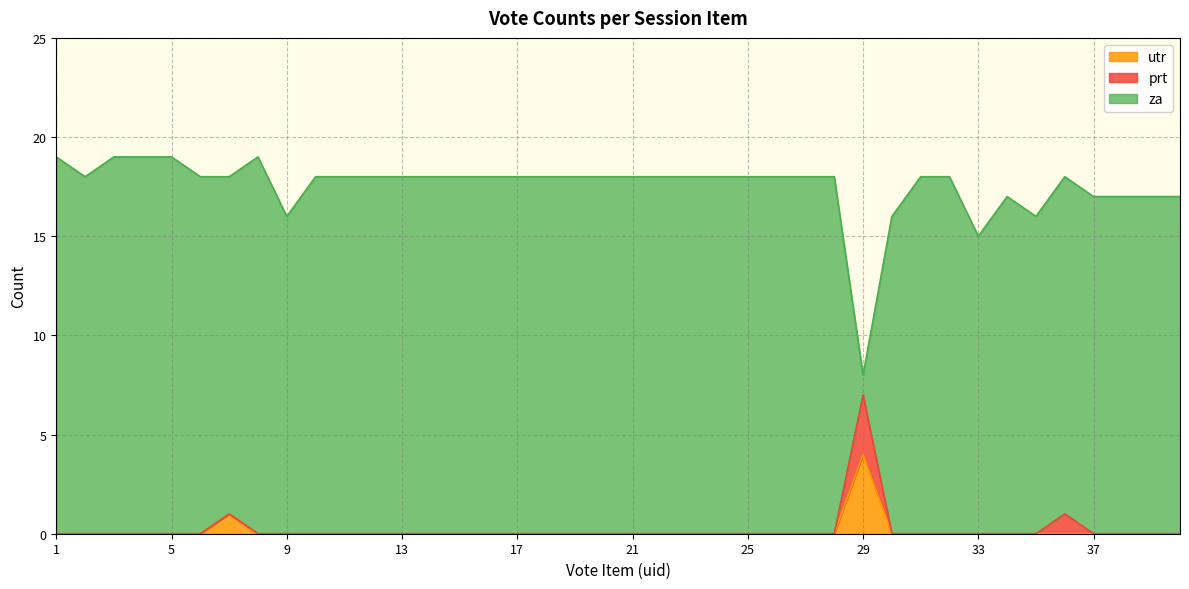

True or false: utr has more than 1 points higher than both neighbors.

True